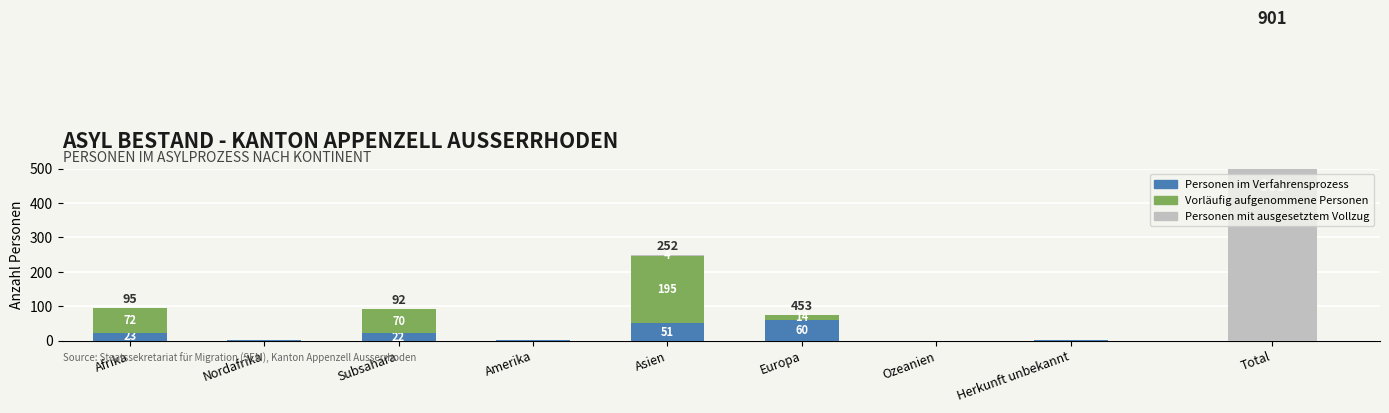

True or false: Personen im Verfahrensprozess has a value of 1 at Herkunft unbekannt.

False